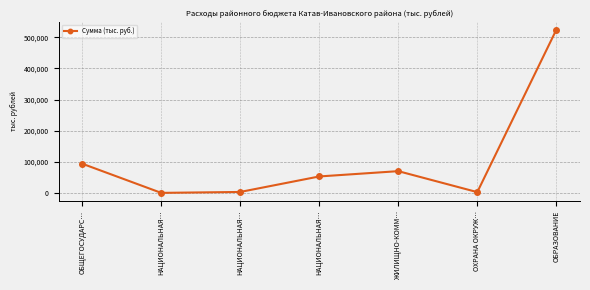

How many points are higher than both their immediate neighbors (excluding endpoints)?

1